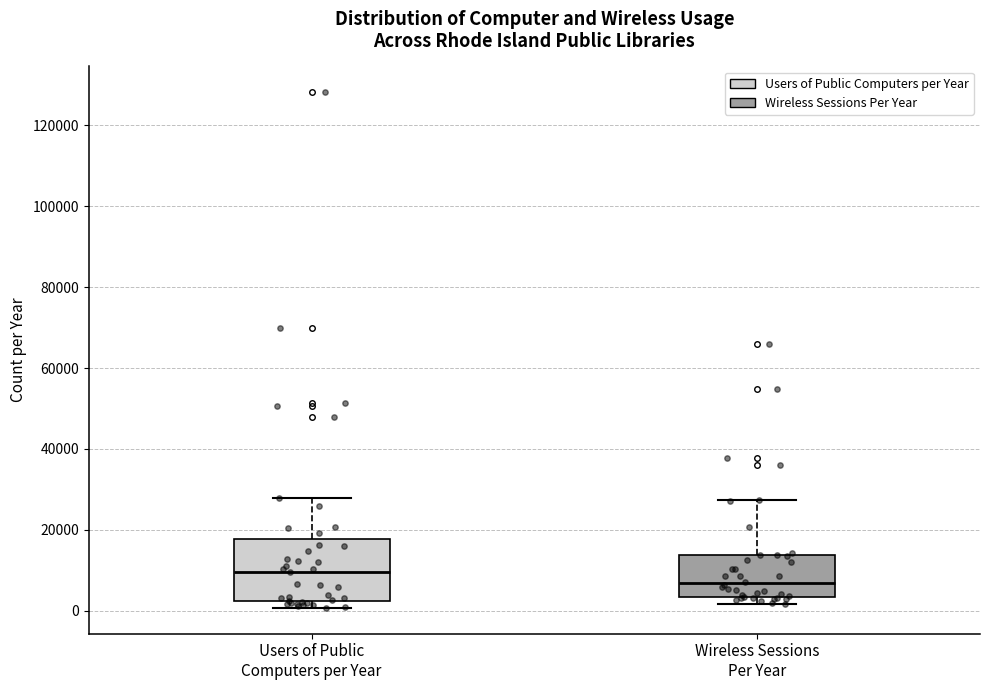

Reading left to right, transcribe this box plot: for each box, give where its median line is, the range the box spans, and where its two whiskers end, as read against the y-axis. The values are not printed on the chart, so give them approximately, as read against the axis.

Users of Public Computers per Year: median 10000, box 2000 to 18000, whiskers 0 to 28000
Wireless Sessions Per Year: median 6000, box 4000 to 14000, whiskers 2000 to 28000